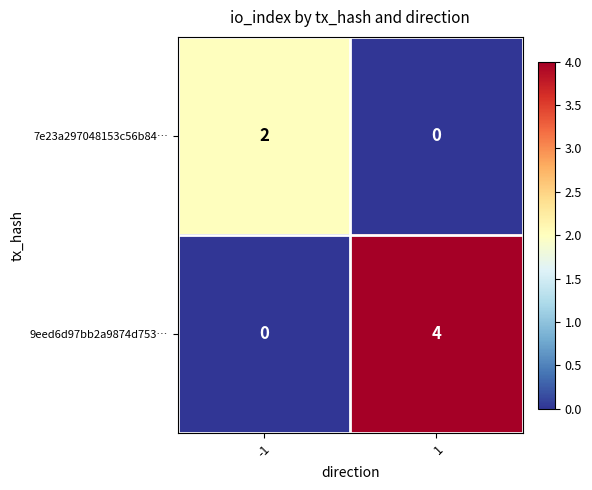

What is the total value across all series at 1?

4